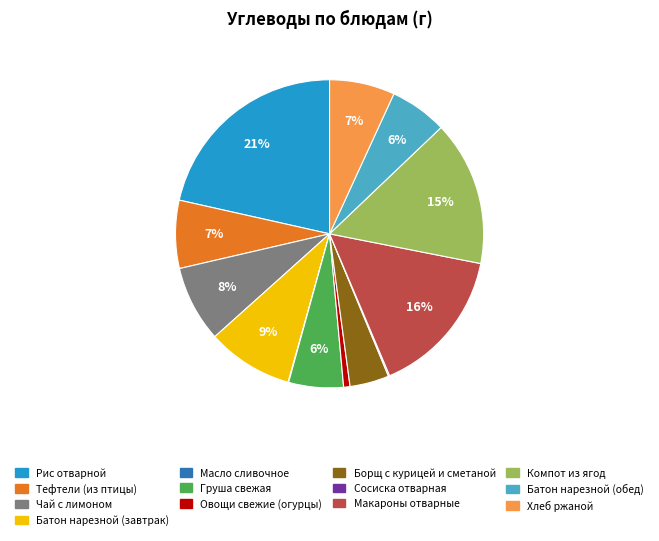

Is the sum of Чай с лимоном and Хлеб ржаной greater than half?

No